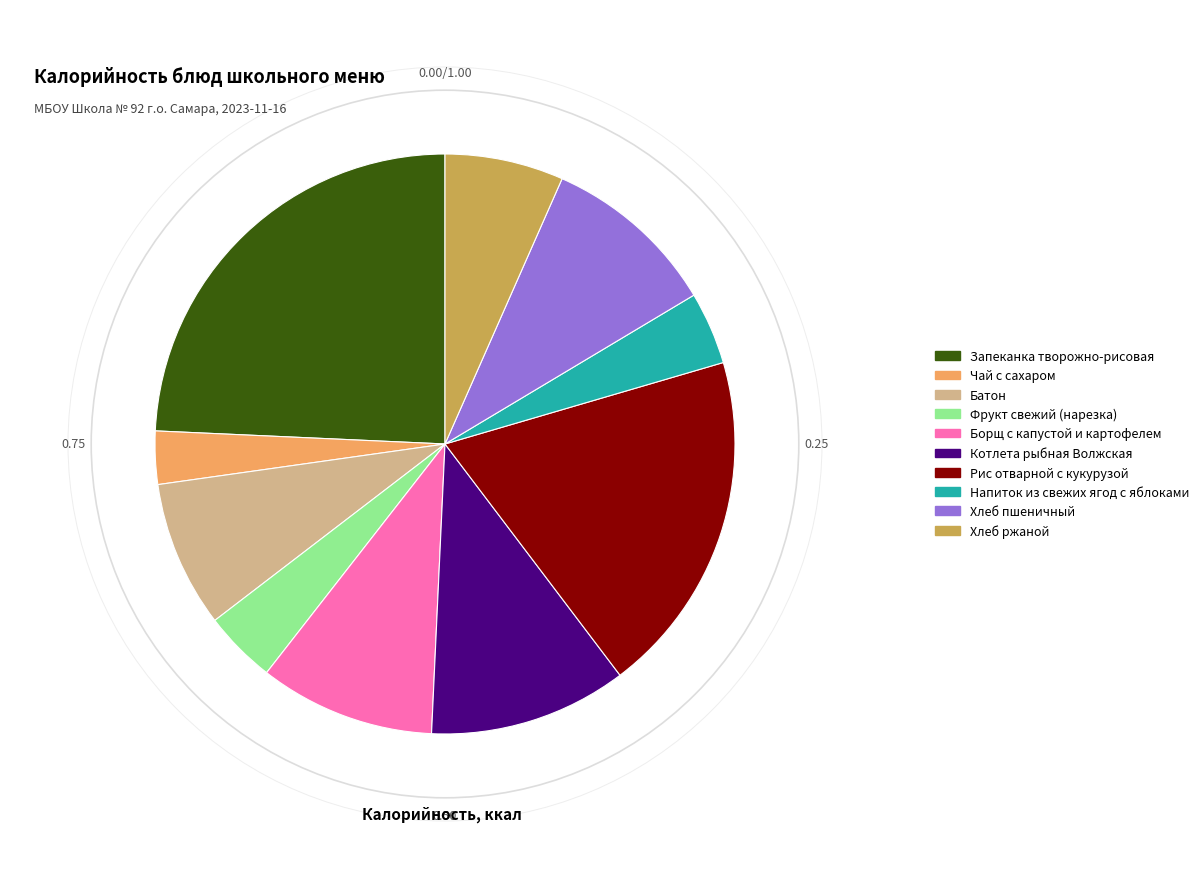

True or false: Рис отварной с кукурузой accounts for 19% of the total.

True